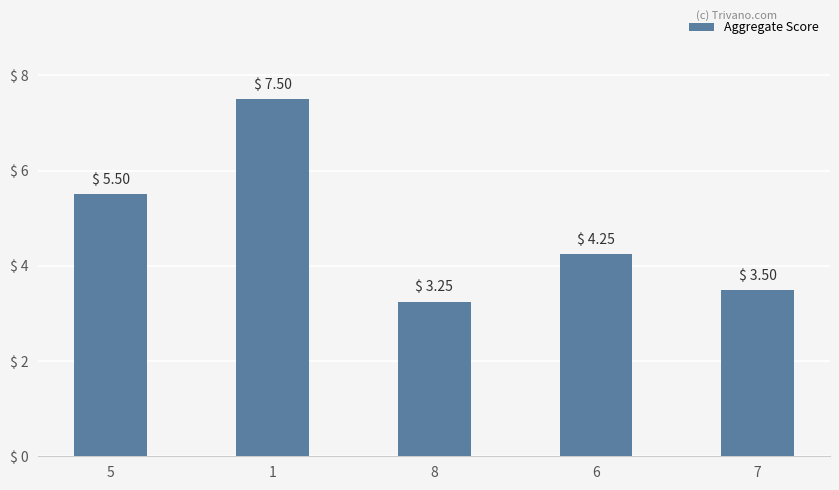

Rank the categories by value from lowest to highest.

8, 7, 6, 5, 1